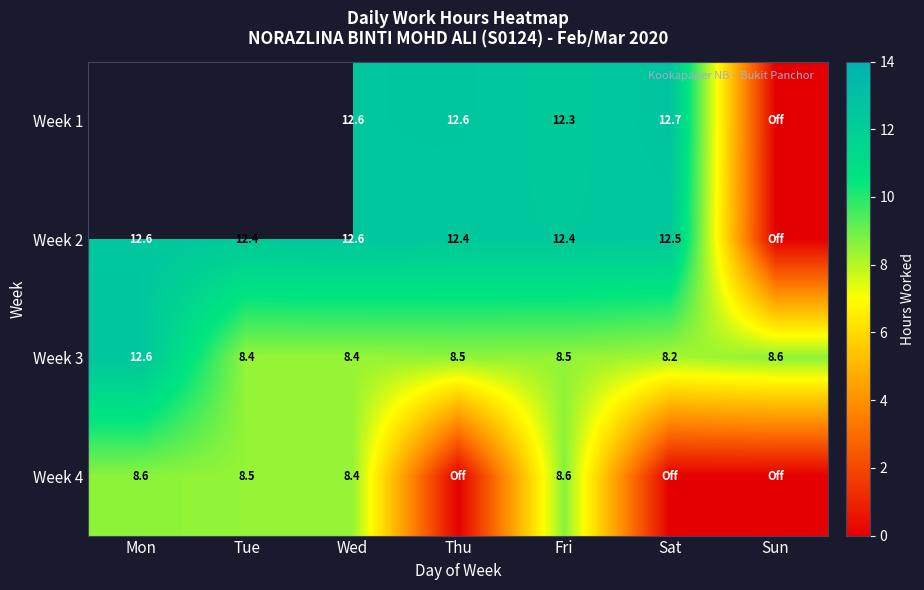

At which label is Week 3 closest to 10?

Sun